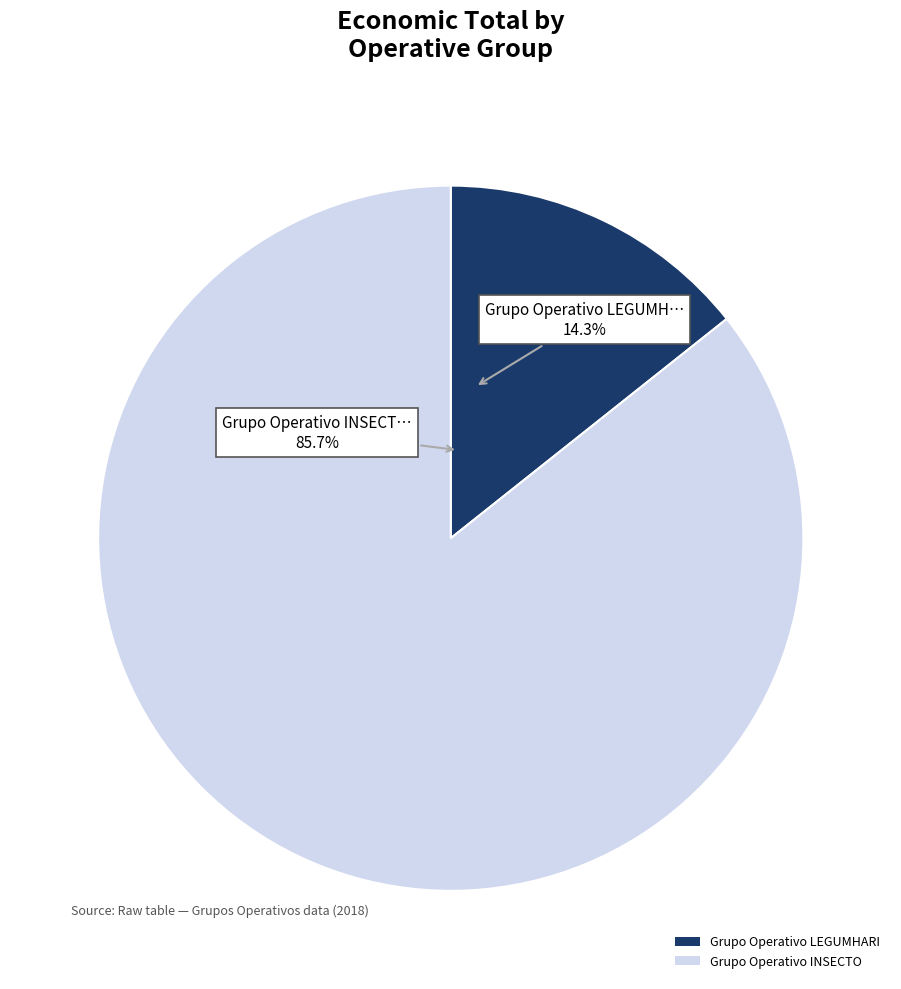

To the nearest percent, what is the average slice percentage?

50%